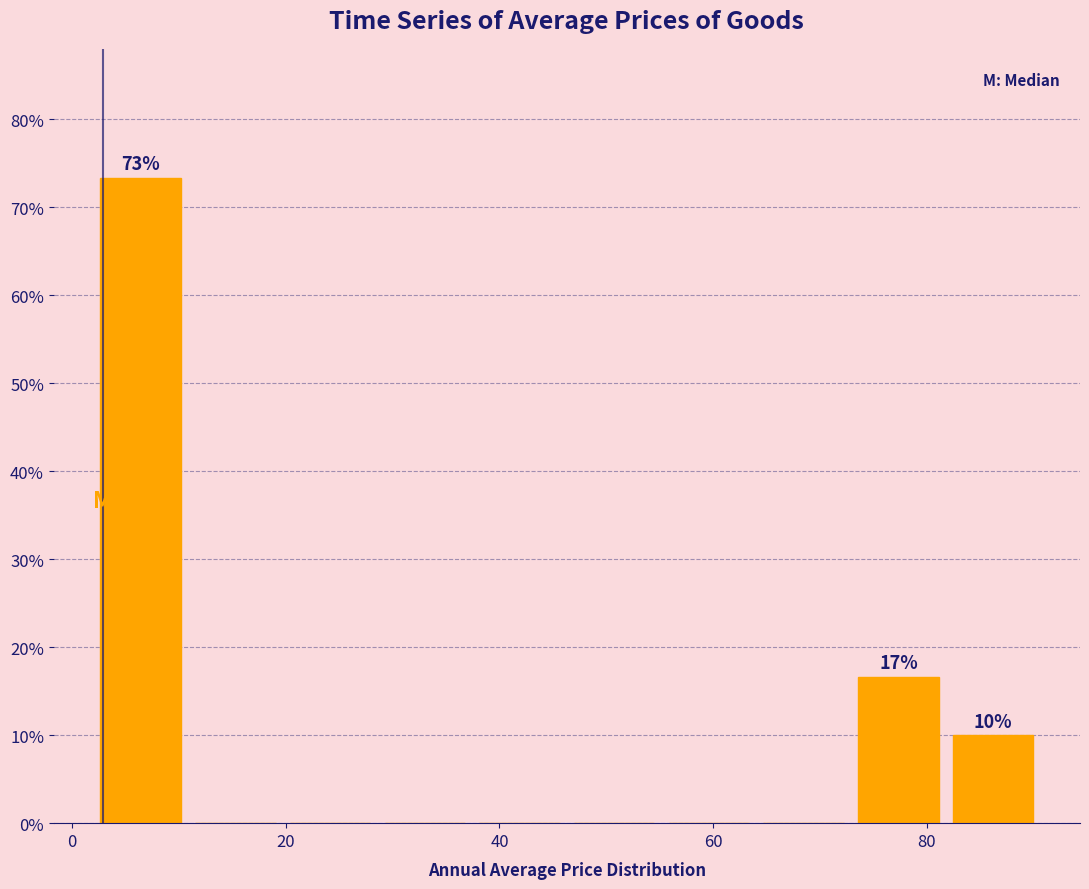

Which range on the x-axis has the tallest bar?

2 to 10